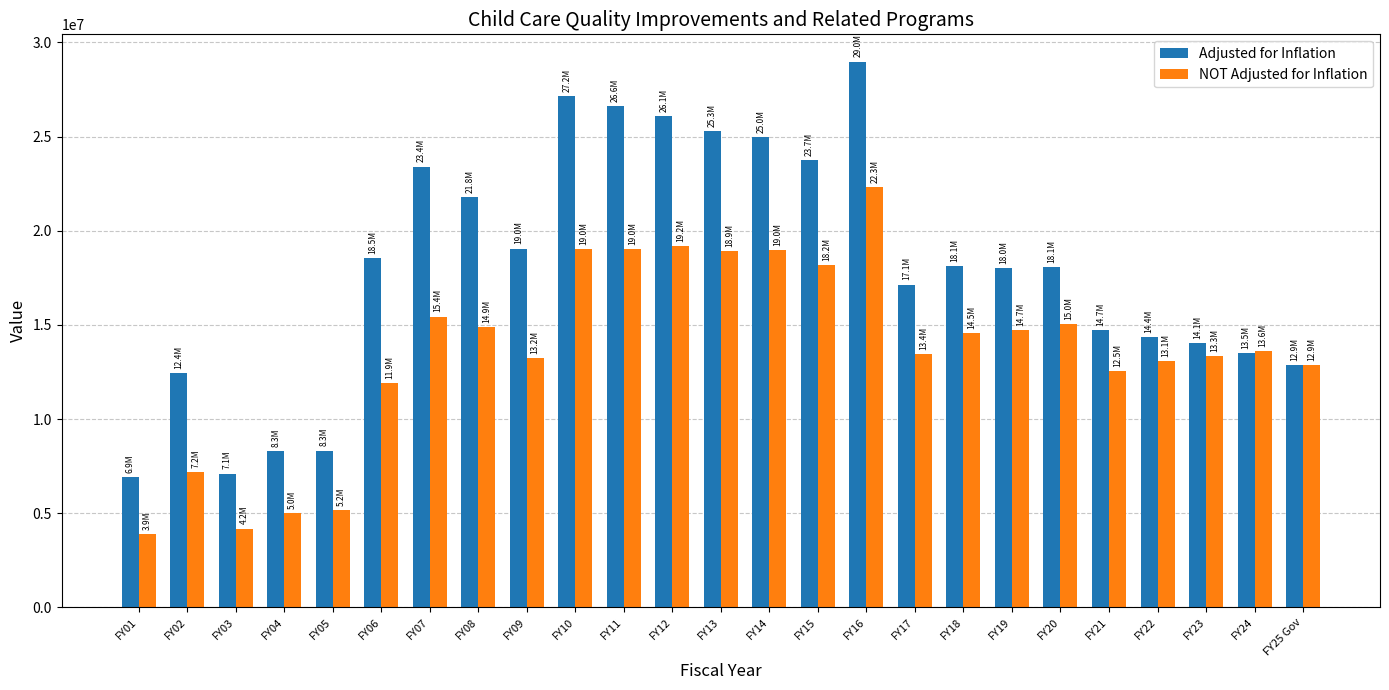

At which label does Adjusted for Inflation first exceed 18090543?

FY06